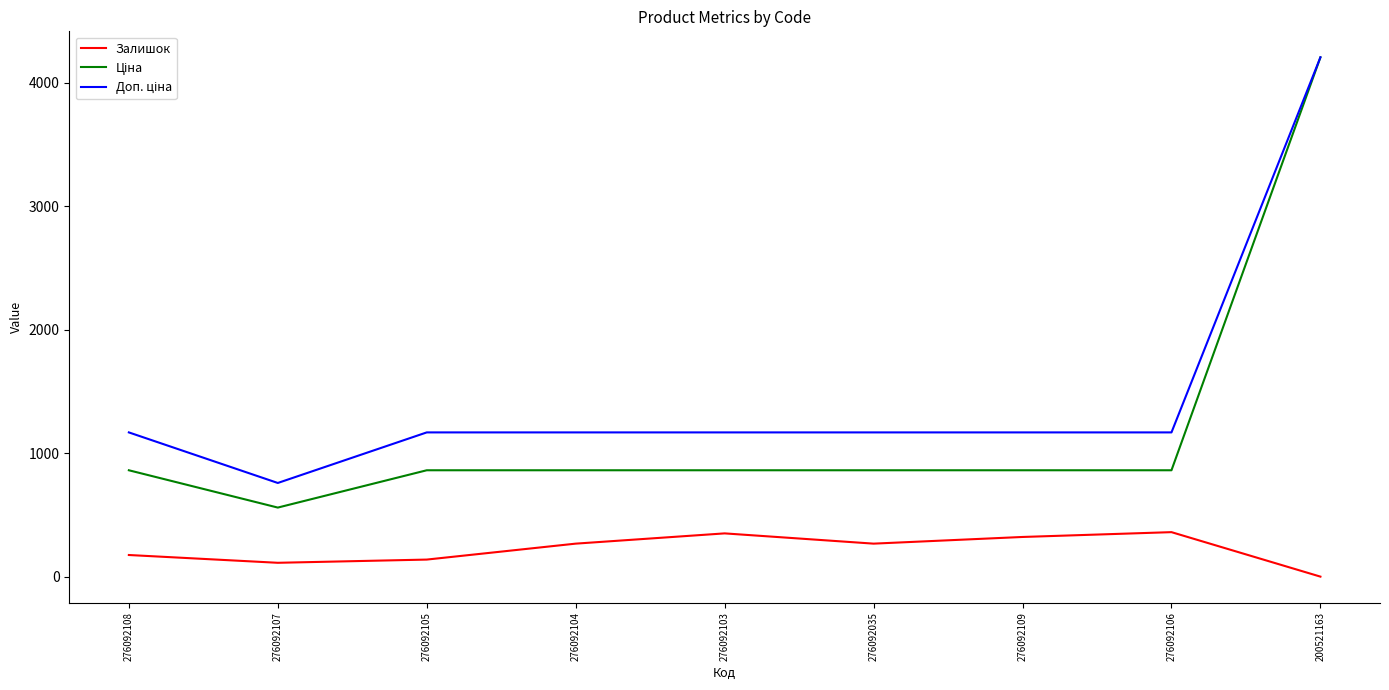

Is it true that Залишок equals 562.7 at 276092106?

False